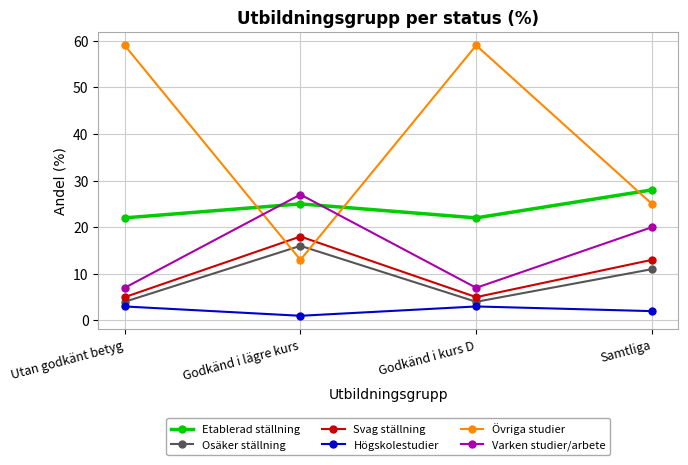

Which series has the largest total across all categories?

Övriga studier